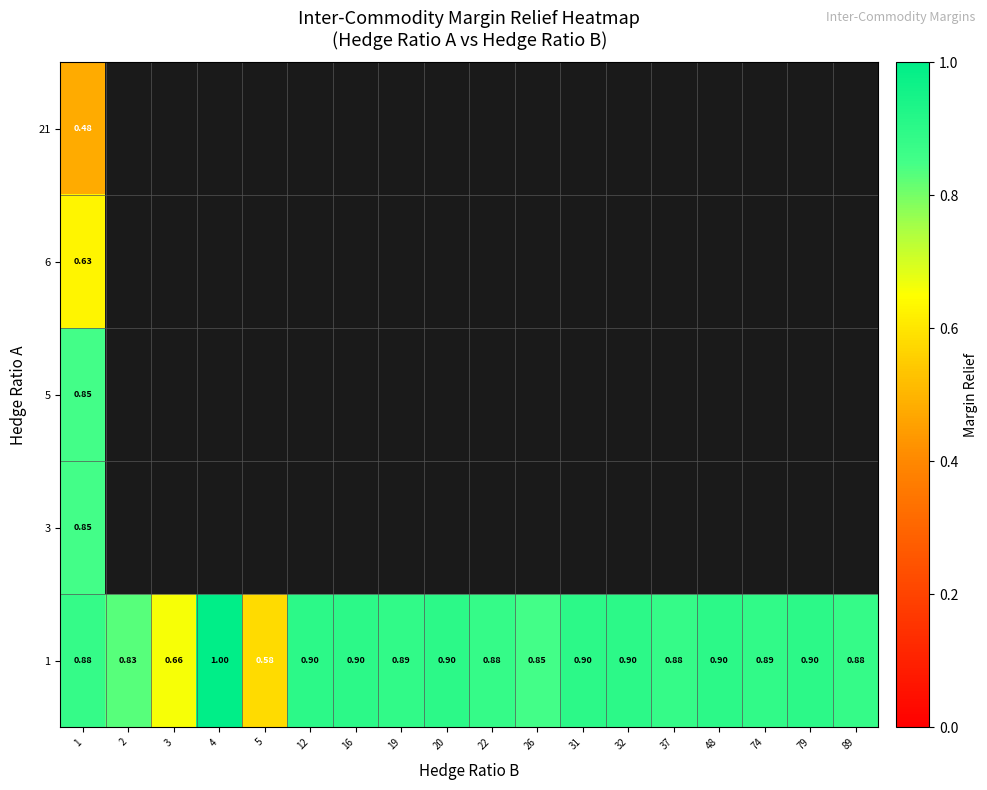

How many distinct data groups are displayed?

5